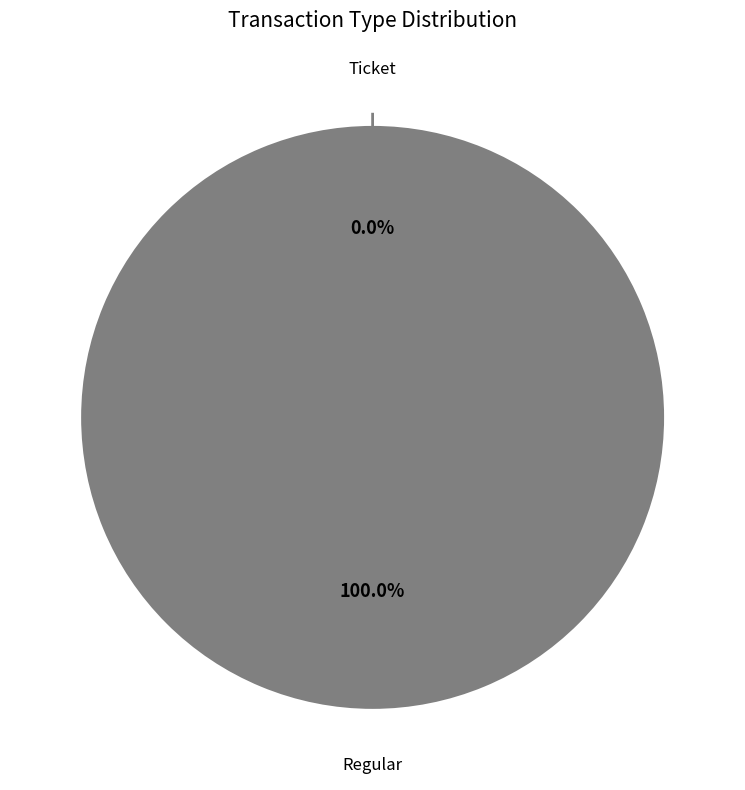

True or false: Ticket accounts for 1% of the total.

False